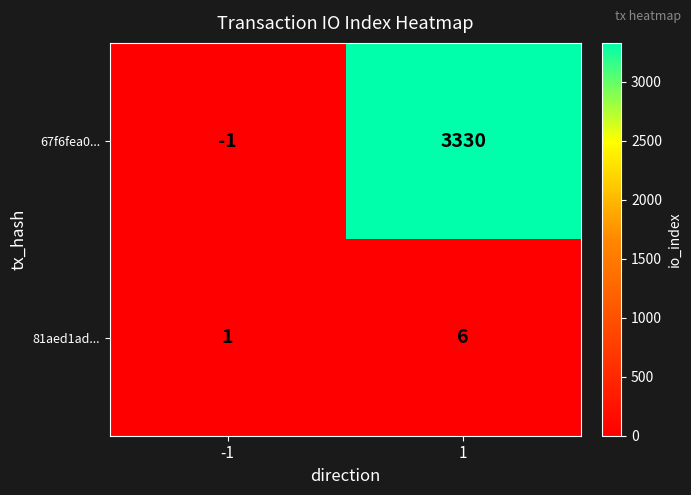

Which series has the widest spread of values?

67f6fea0...